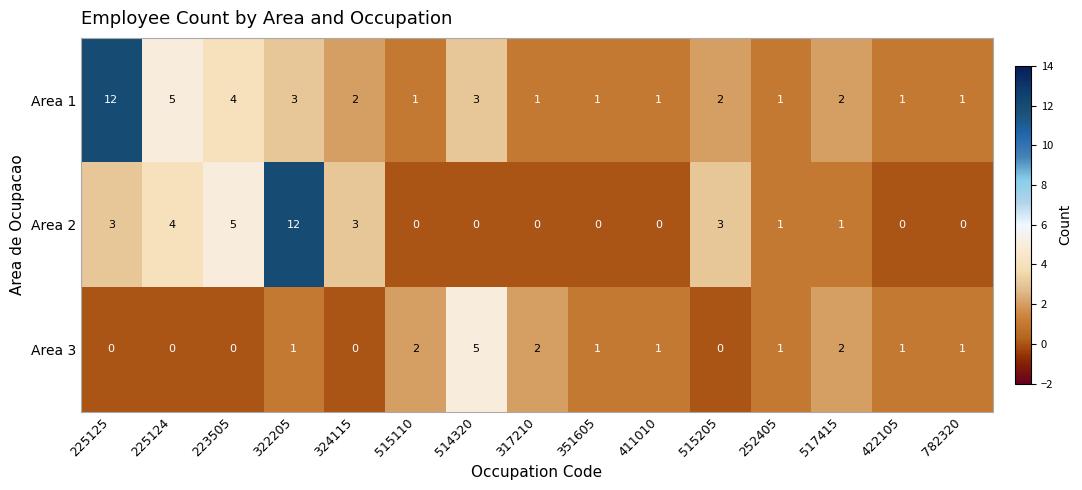

The value of Area 1 at 411010 is 1. True or false?

True